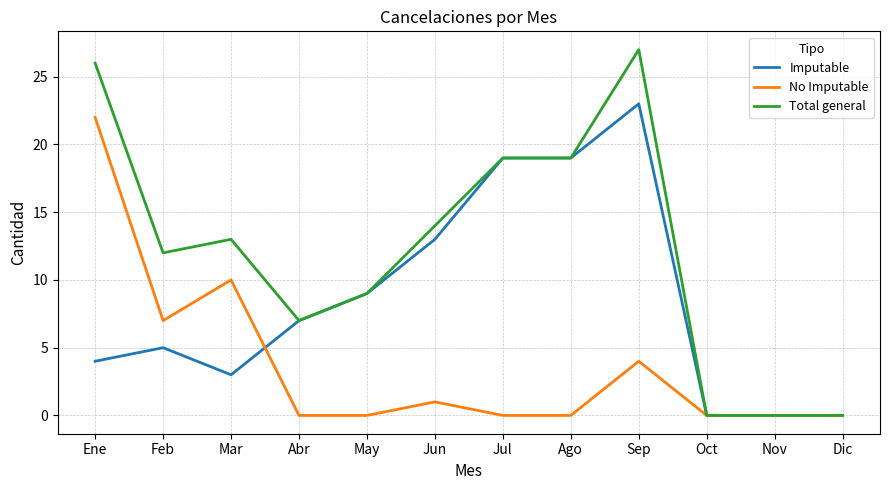

Rank the series by their average value, from lowest to highest.

No Imputable, Imputable, Total general